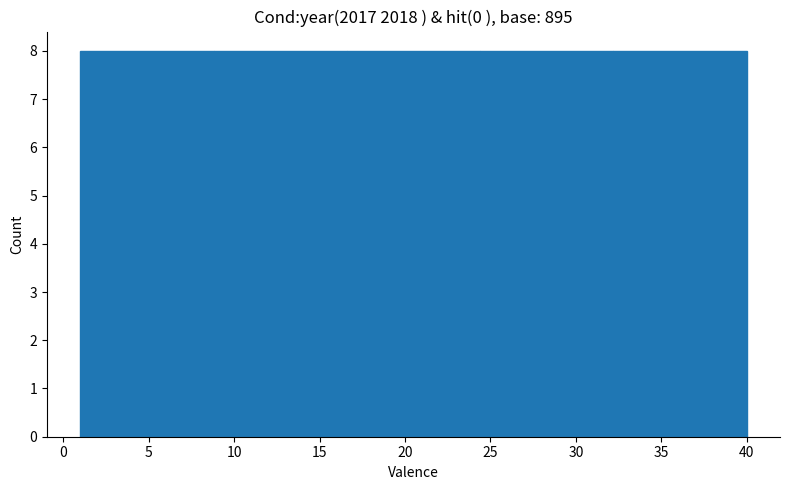

Reading left to right, transcribe this chart: for each bar, give the range it covers on the x-axis and its height. Neither the bar edges nor the heights are printed on the chart, so give them approximately, as read against the axes.

1.0 to 8.8: 8
8.8 to 16.6: 8
16.6 to 24.4: 8
24.4 to 32.2: 8
32.2 to 40.0: 8